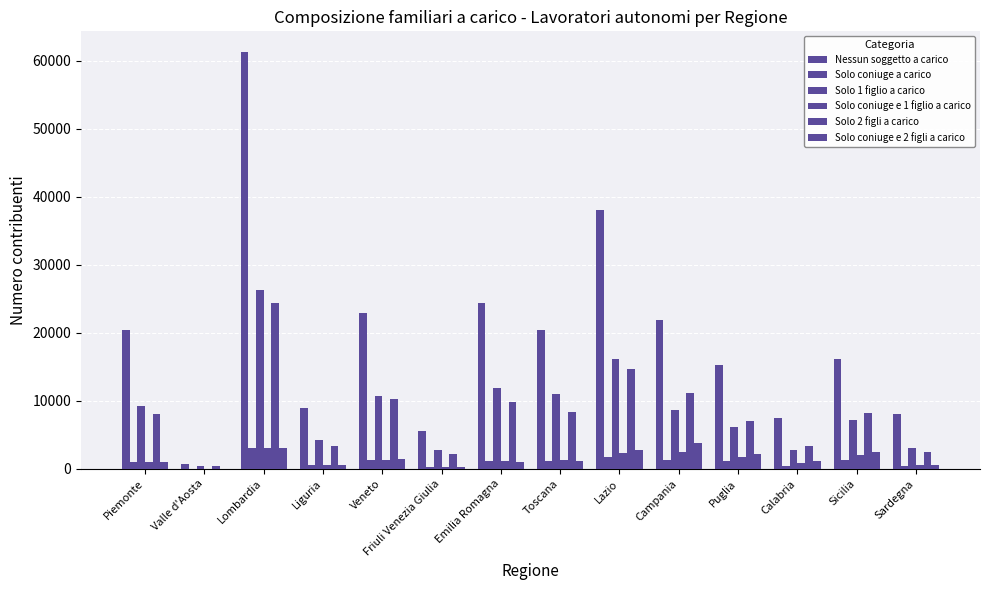

At which label does Solo coniuge e 2 figli a carico first exceed 1218?

Lombardia